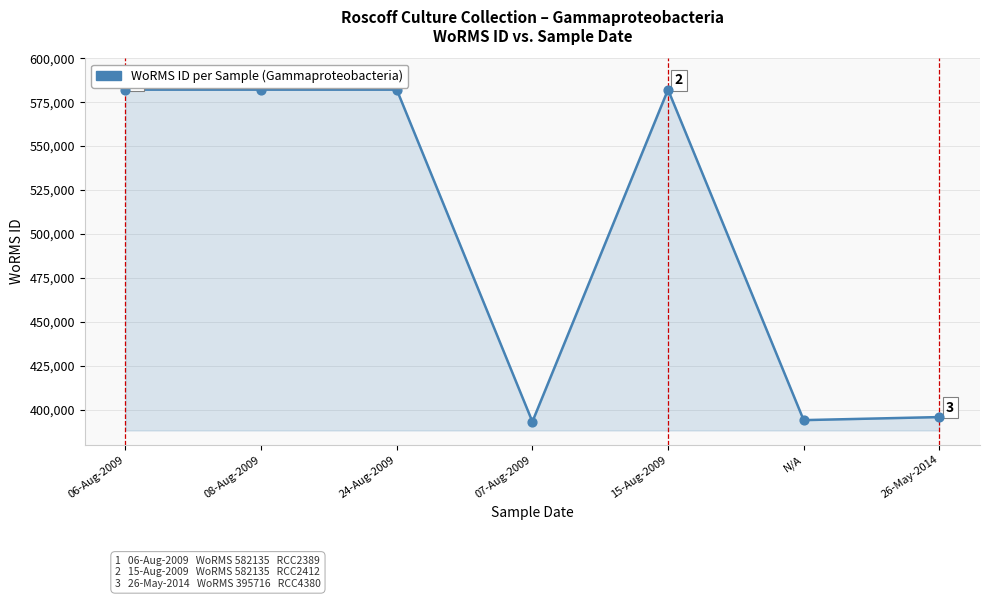

What is the change in value from 07-Aug-2009 to 26-May-2014?

+2629